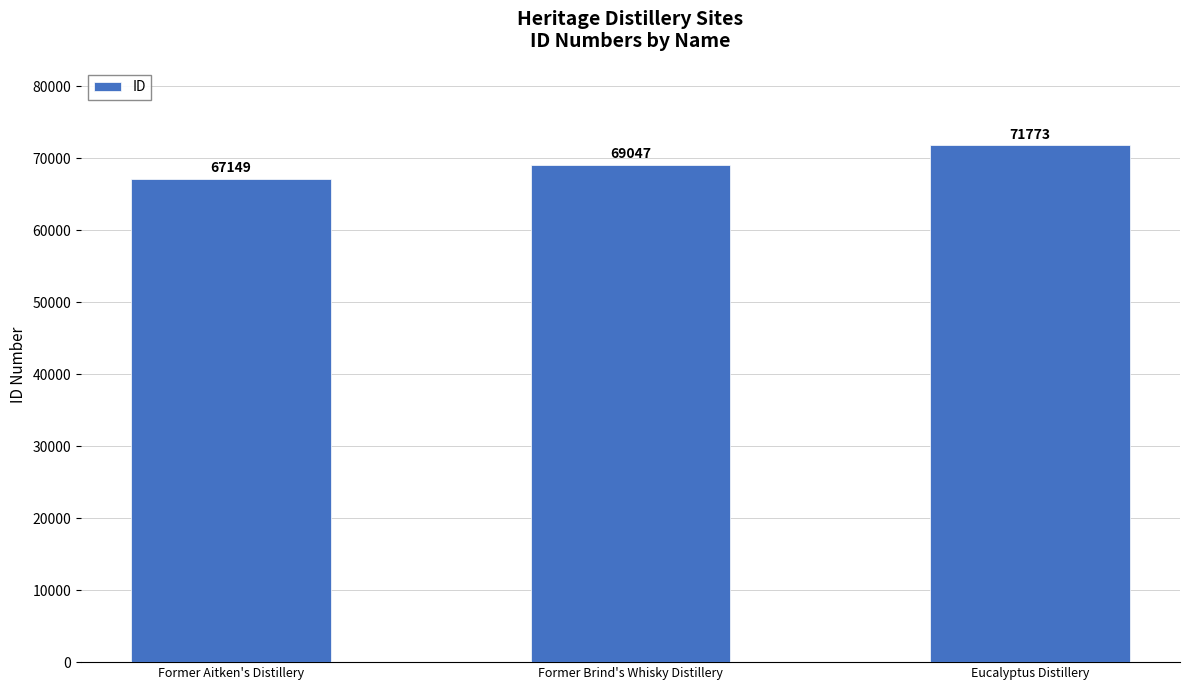

How many bars are there in total?

3